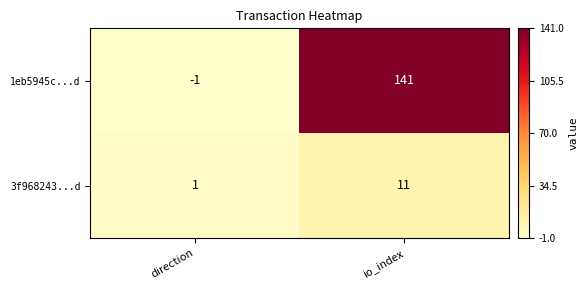

Which series changed the most between direction and io_index?

1eb5945c...d